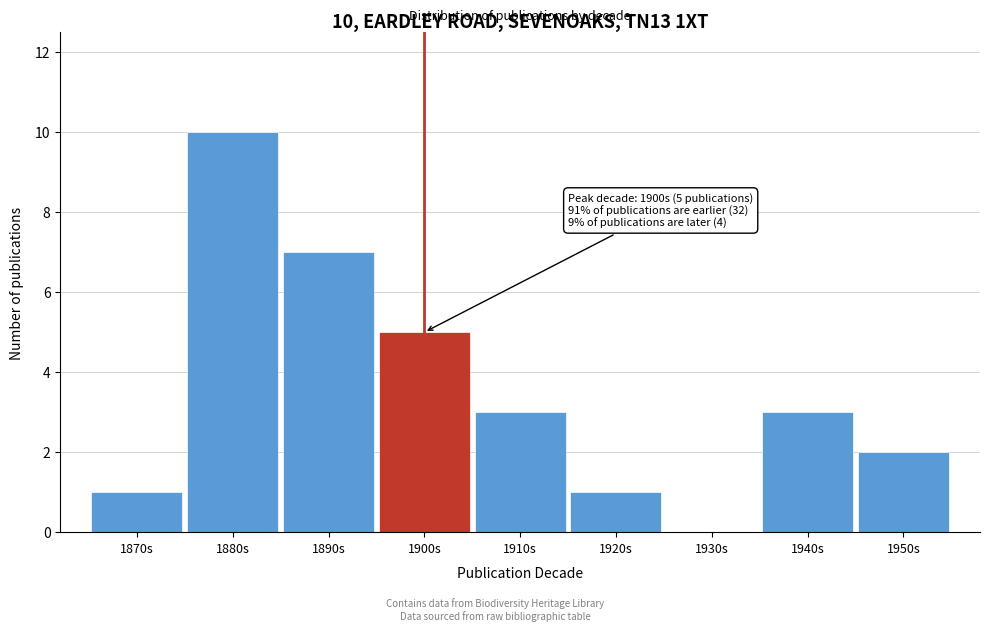

Reading left to right, what are all the values shown in this chart?

1870s=1	1880s=10	1890s=7	1900s=5	1910s=3	1920s=1	1930s=0	1940s=3	1950s=2